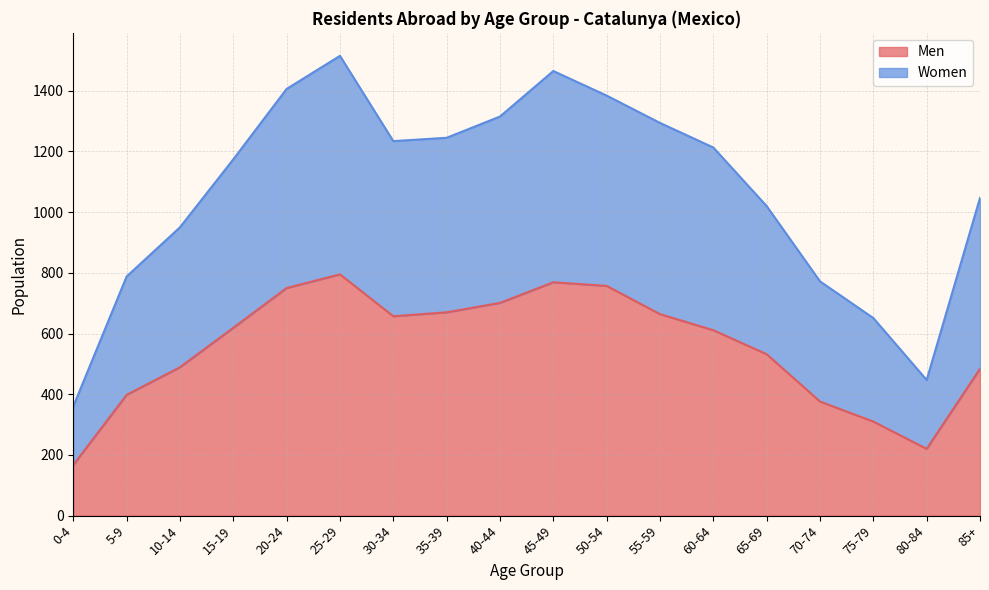

Which series changed the most between 10-14 and 55-59?

Women